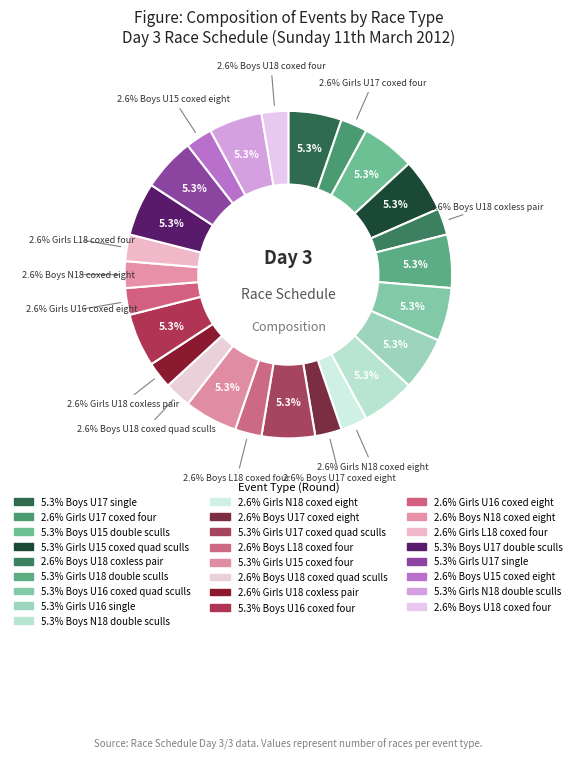

How many slices are in this pie chart?

25